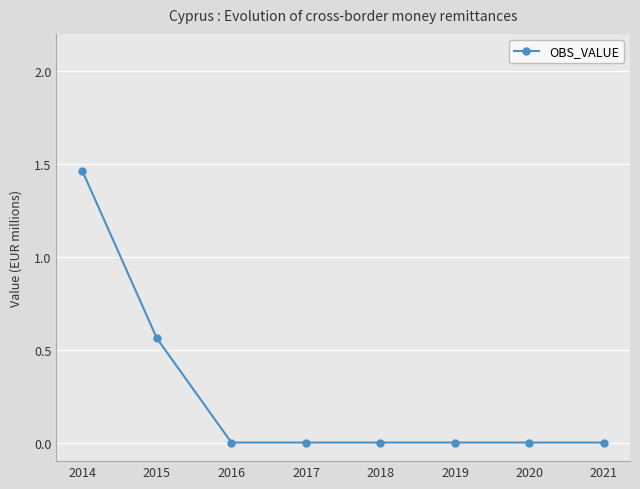

True or false: the data has more than 2 interior local peaks.

False